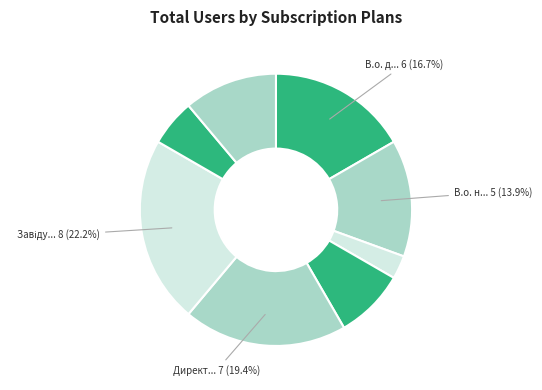

Count the number of slices in the pie.

8